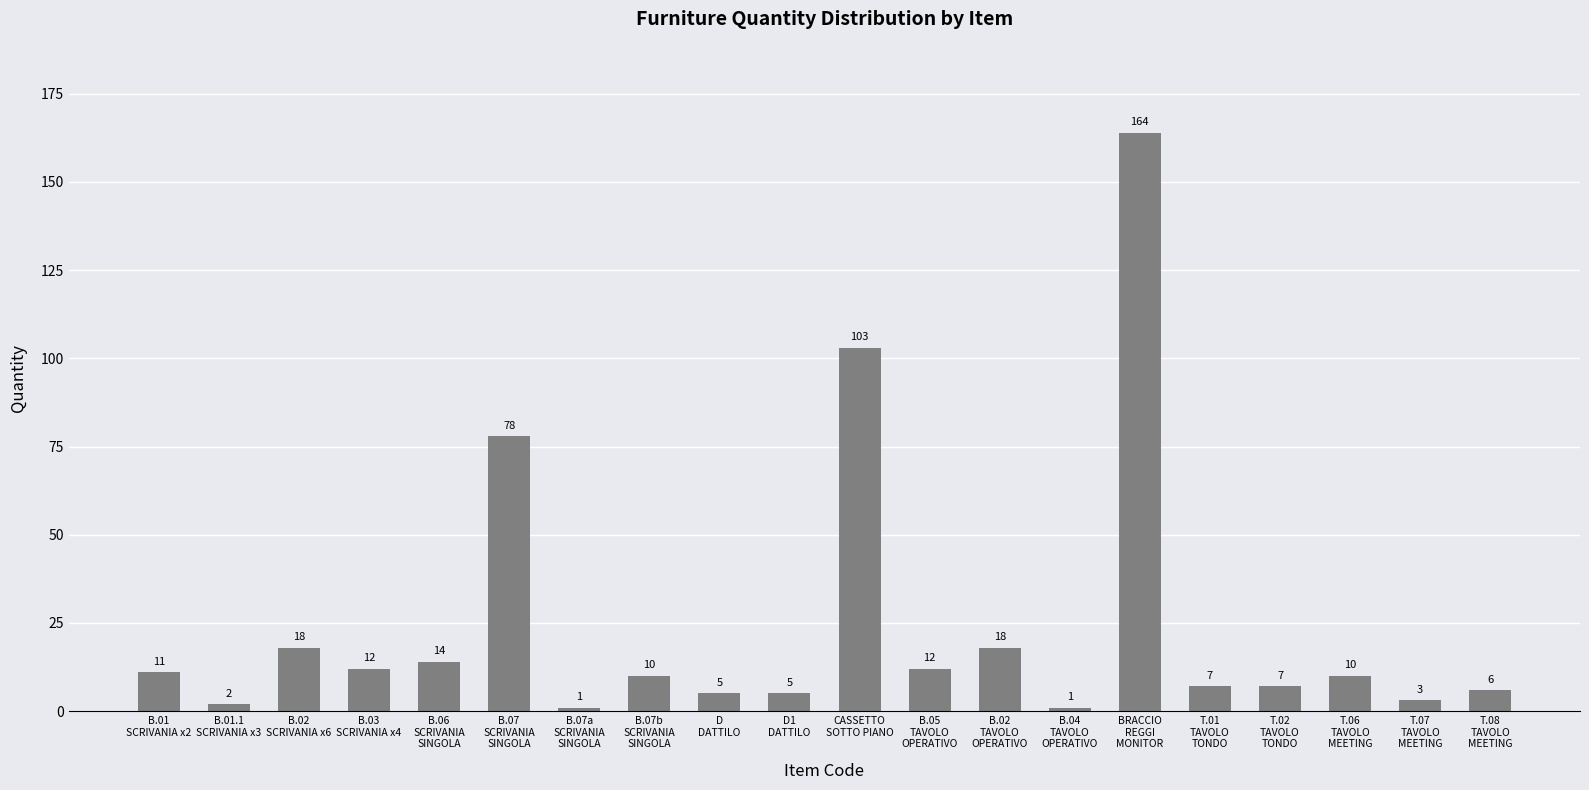

Are the bars horizontal?

No